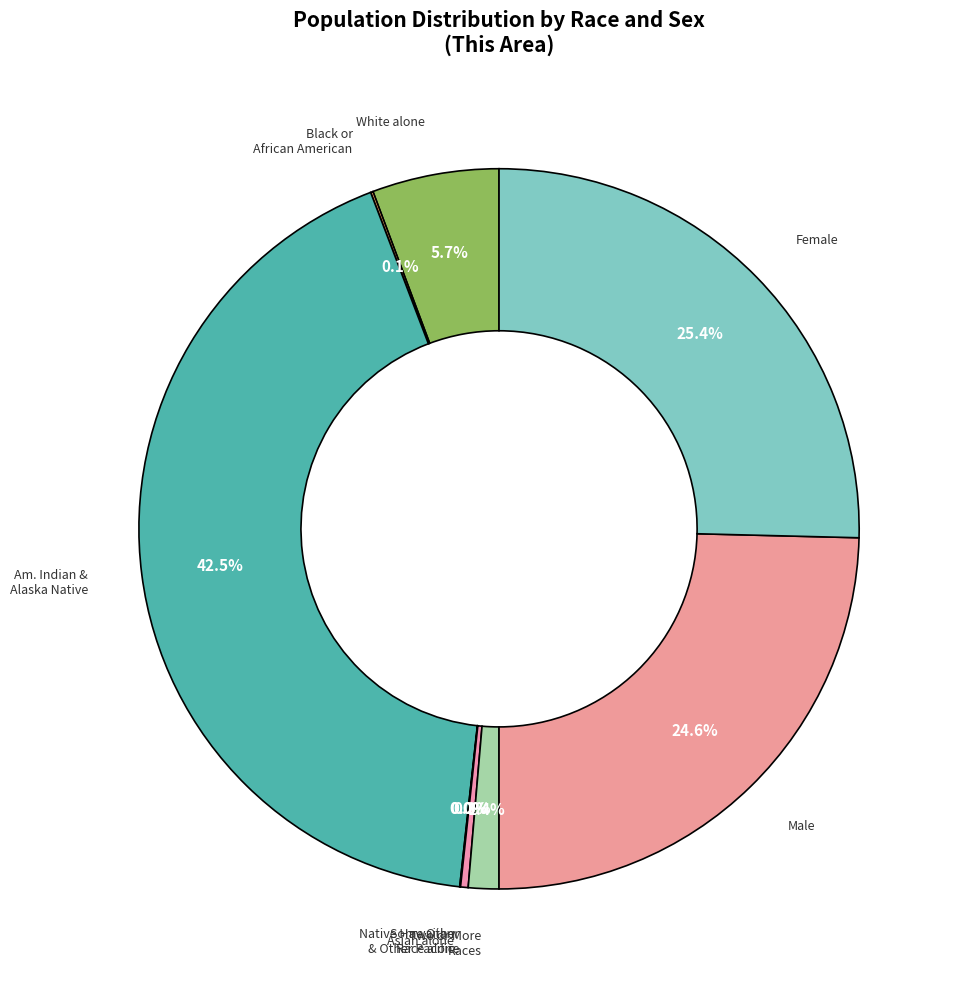

Is there a majority slice in this chart?

No